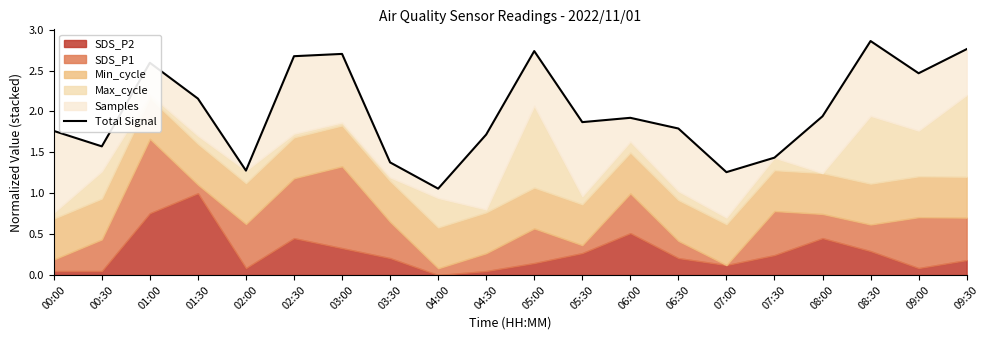

Does the chart display data point markers on the line(s)?

No